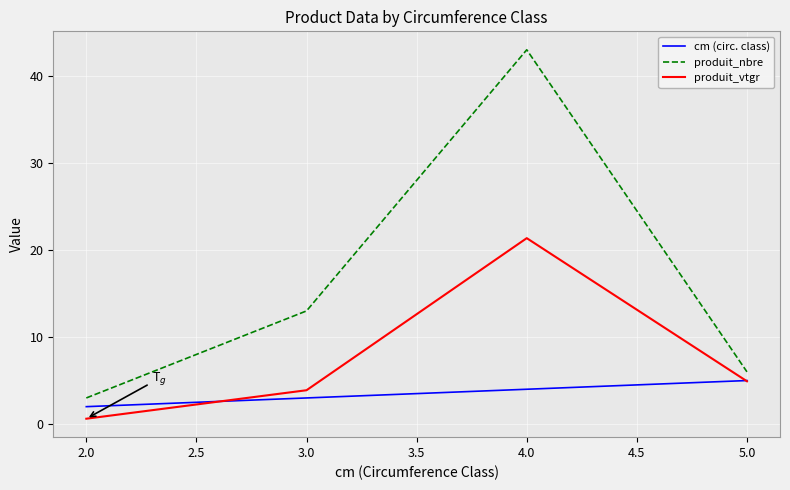

True or false: produit_vtgr and produit_nbre cross at least once.

False